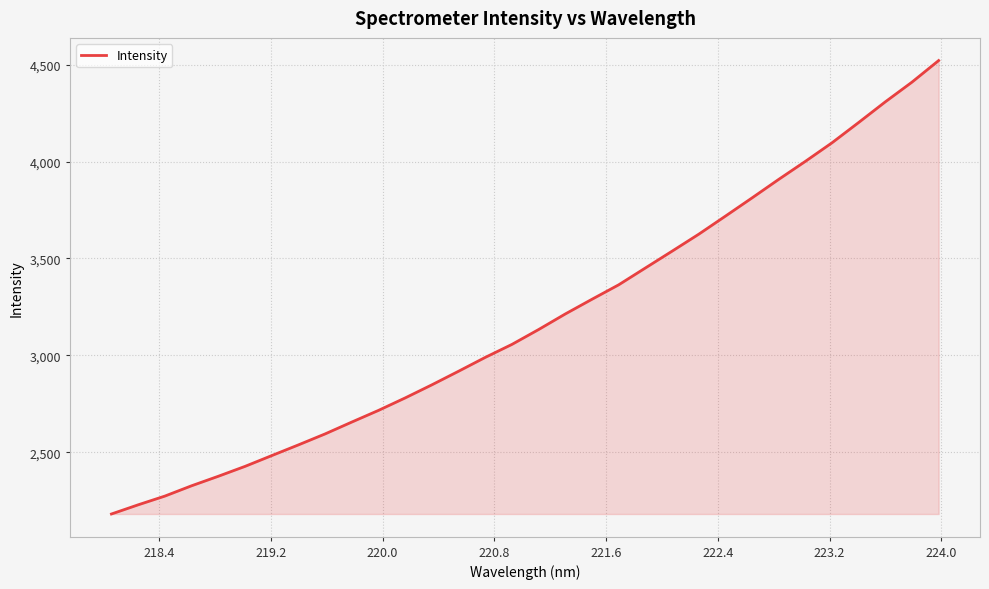

What is the difference between the maximum and minimum values?

2340.4